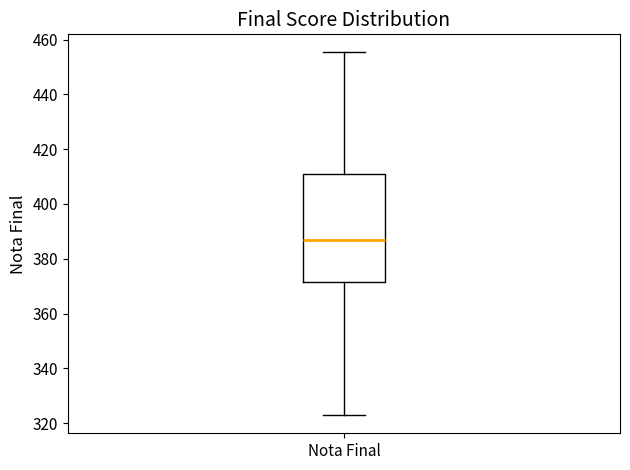

Read this box plot against the y-axis: the position of the median line, the range covered by the box, and the ends of both whiskers. The values are not printed on the chart, so give them approximately, as read against the axis.

median 386, box 372 to 410, whiskers 322 to 456